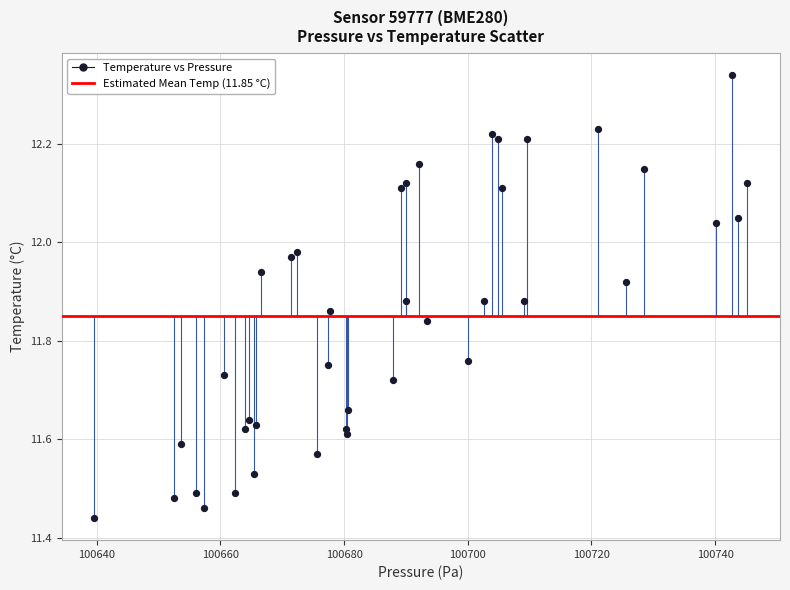

What is the range of X values (max minus min)?

105.6